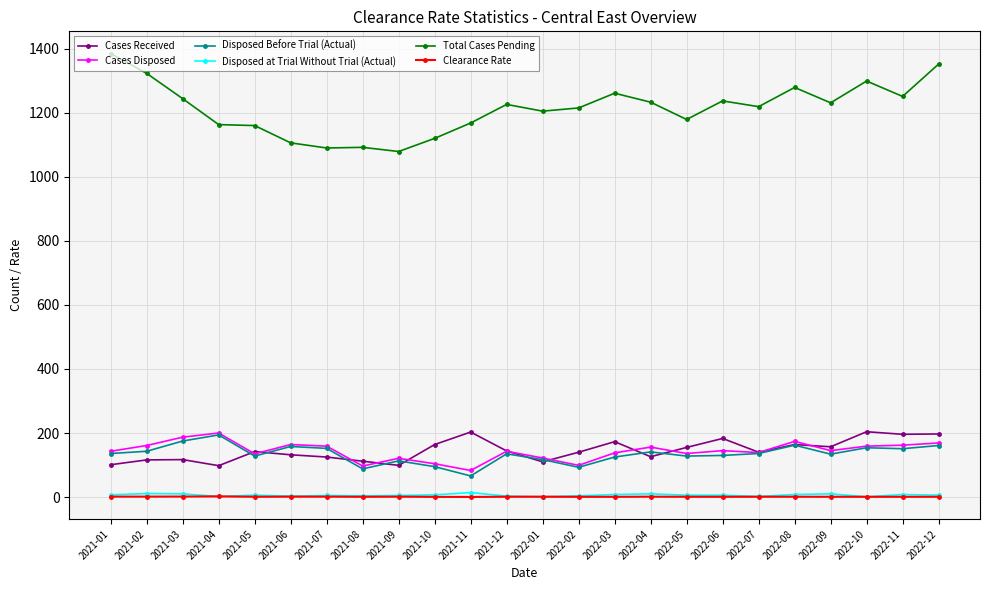

Which series has the largest range (max minus min)?

Total Cases Pending